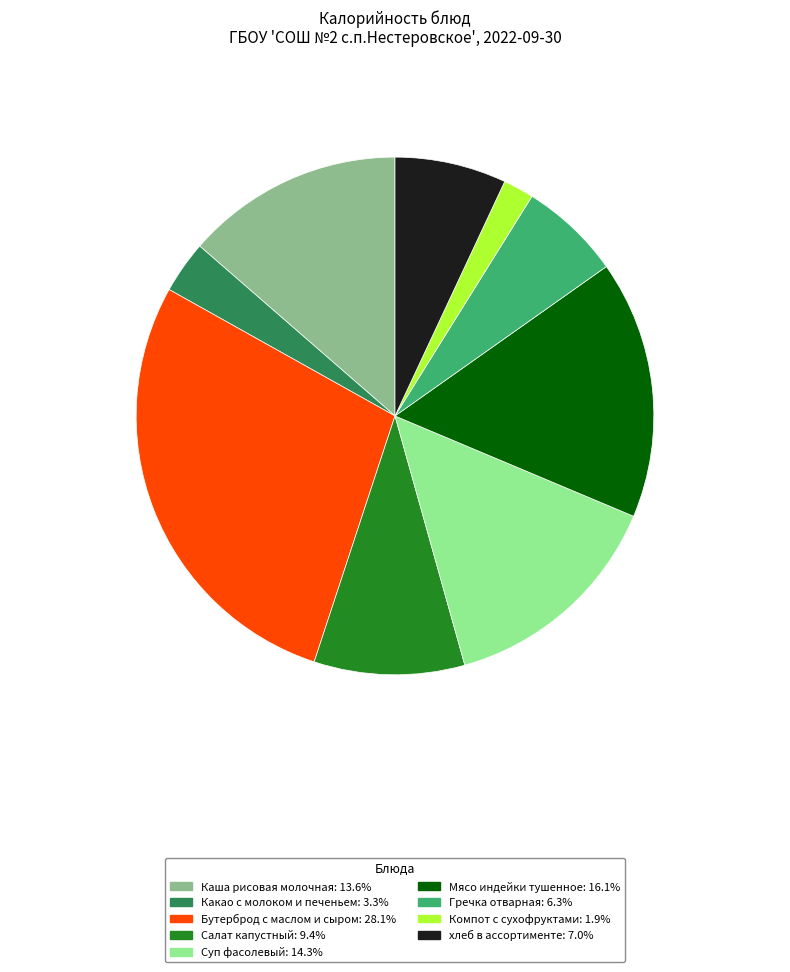

What is the ratio of the value at Гречка отварная to the value at Компот с сухофруктами?

3.3